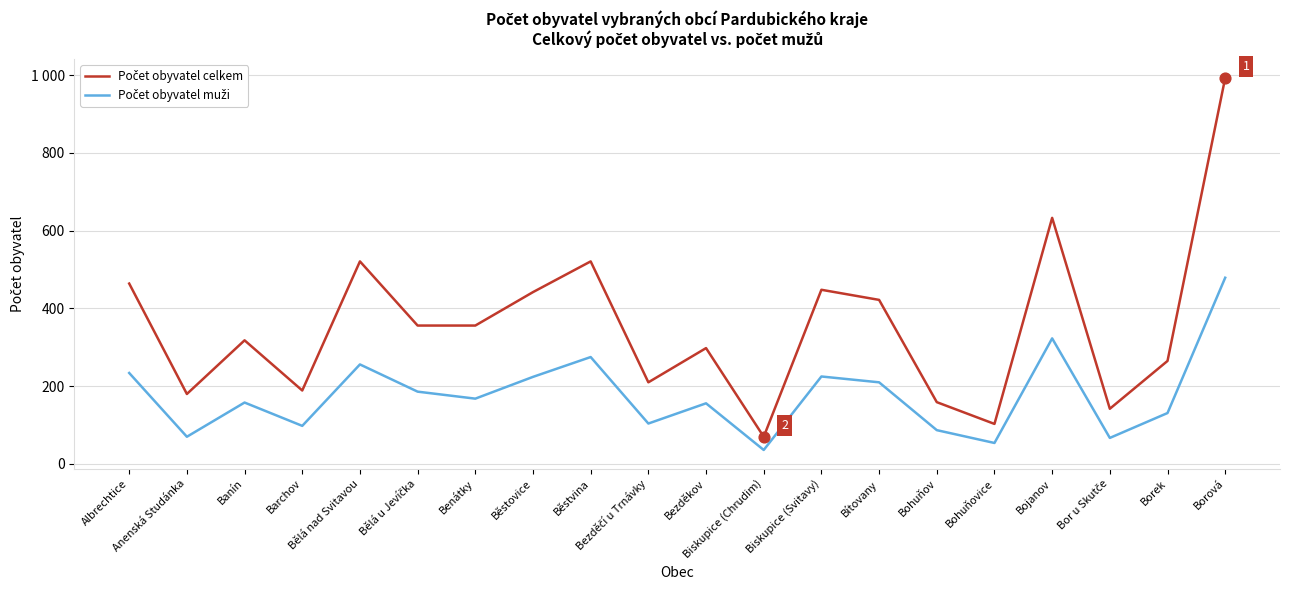

At how many categories does at least one series exceed 190?

14